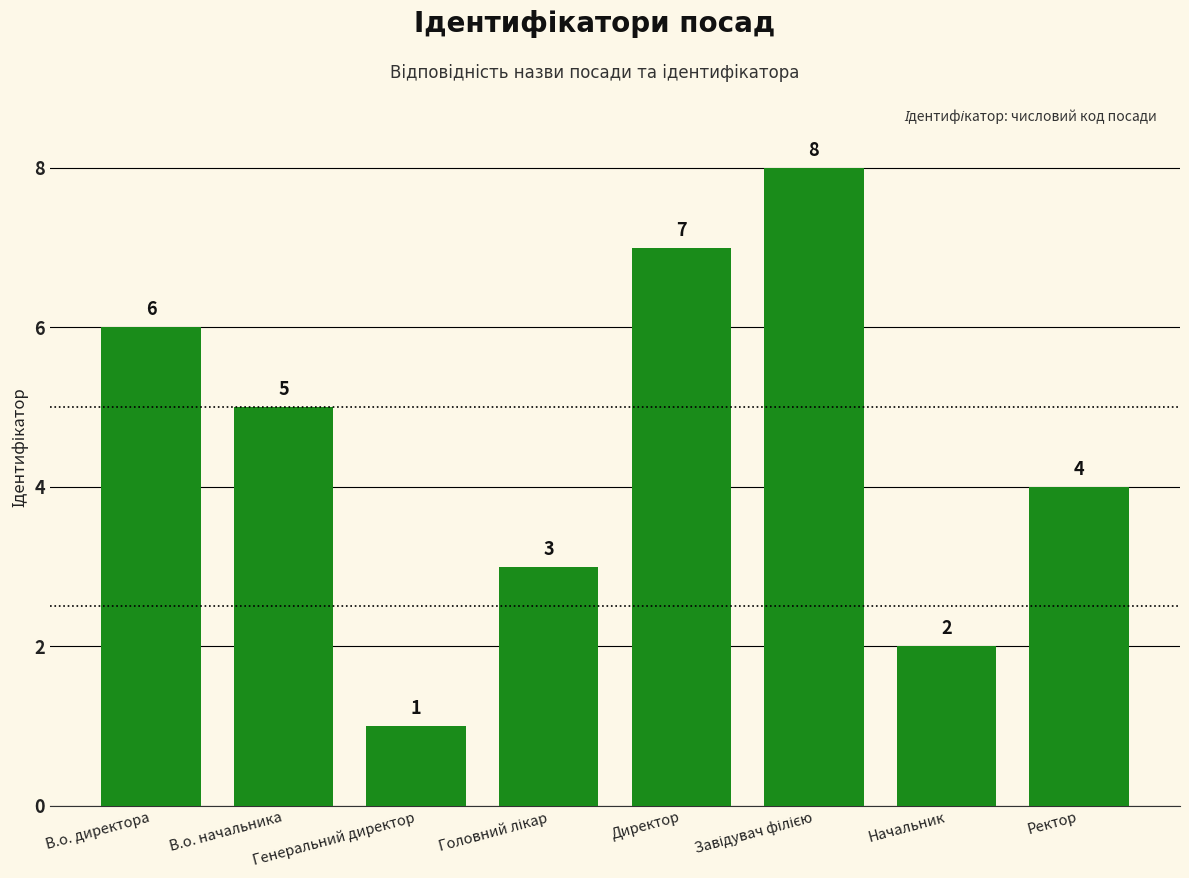

What is the sum of all values?

36